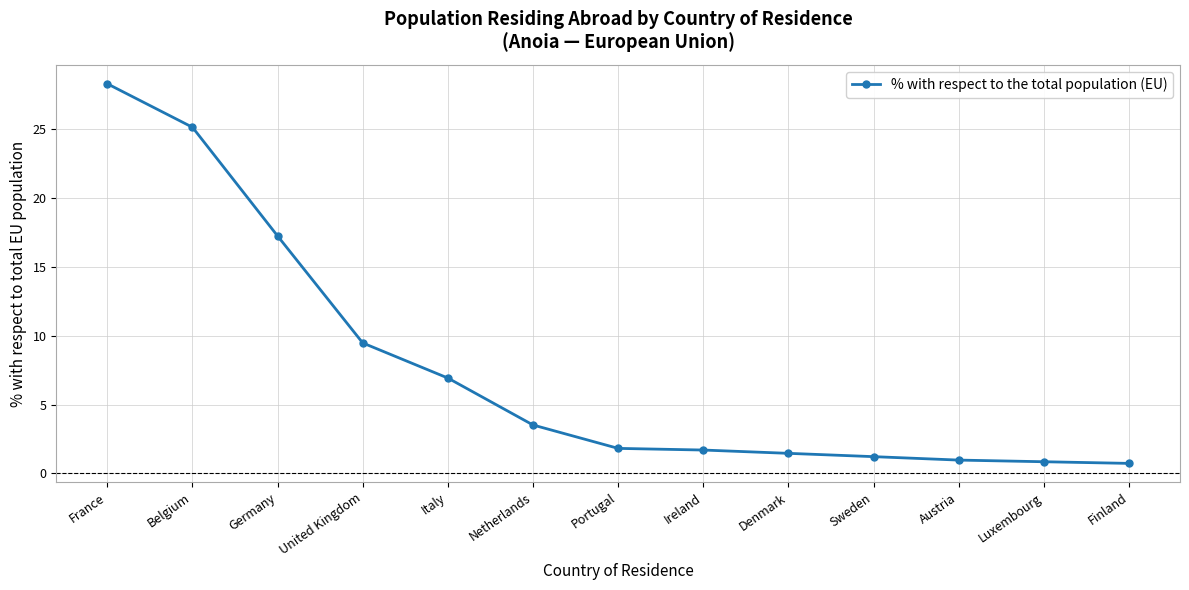

Between France and Finland, which is larger?

France